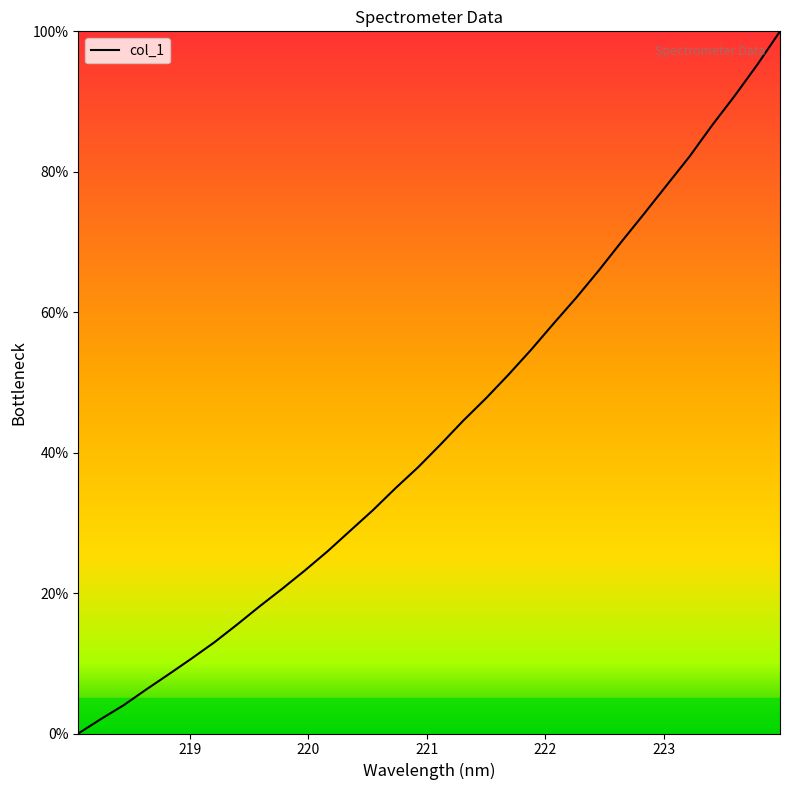

What is the maximum value shown in the chart?

100.0